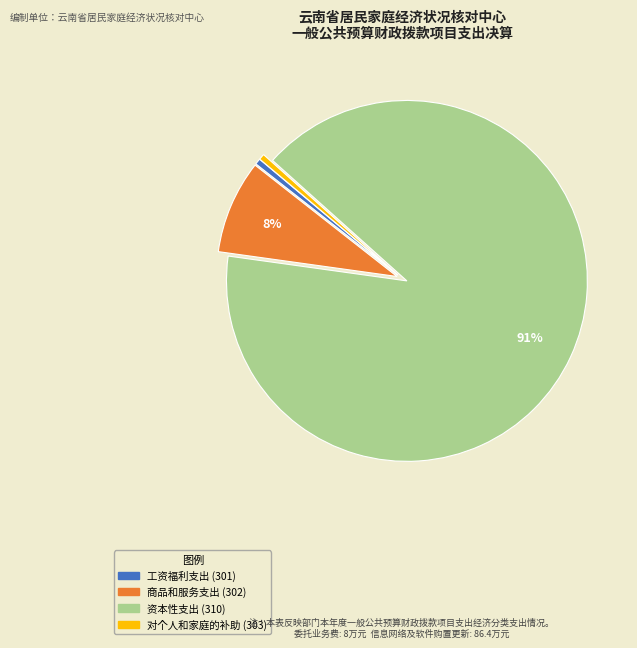

To the nearest percent, what is the average slice percentage?

25%